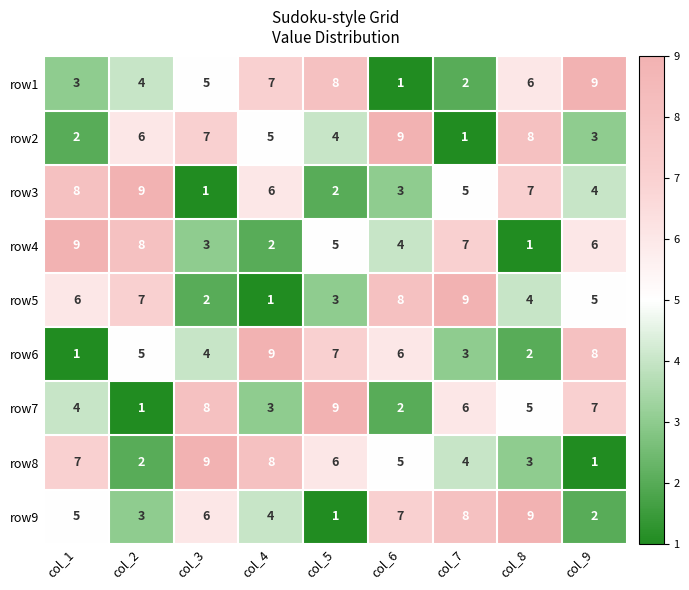

What is the spread (max minus min) of values at col_8?

8